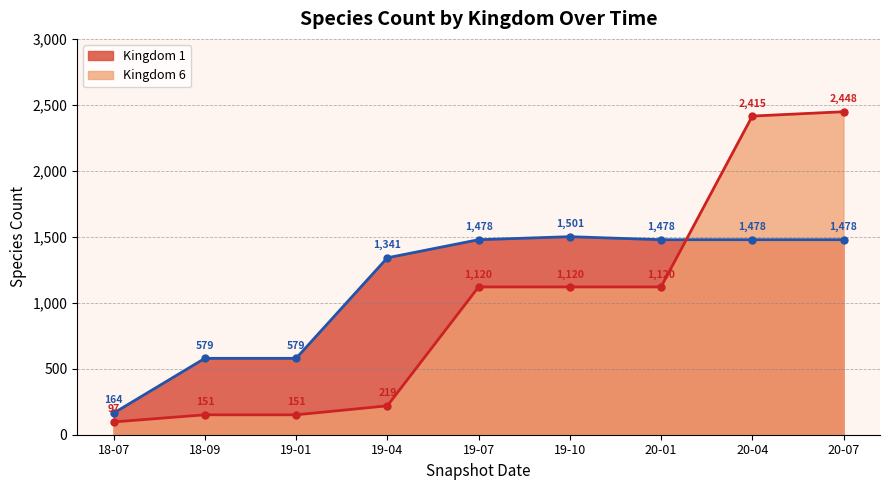

Which category has the highest value in the Kingdom 6 series?

20-07